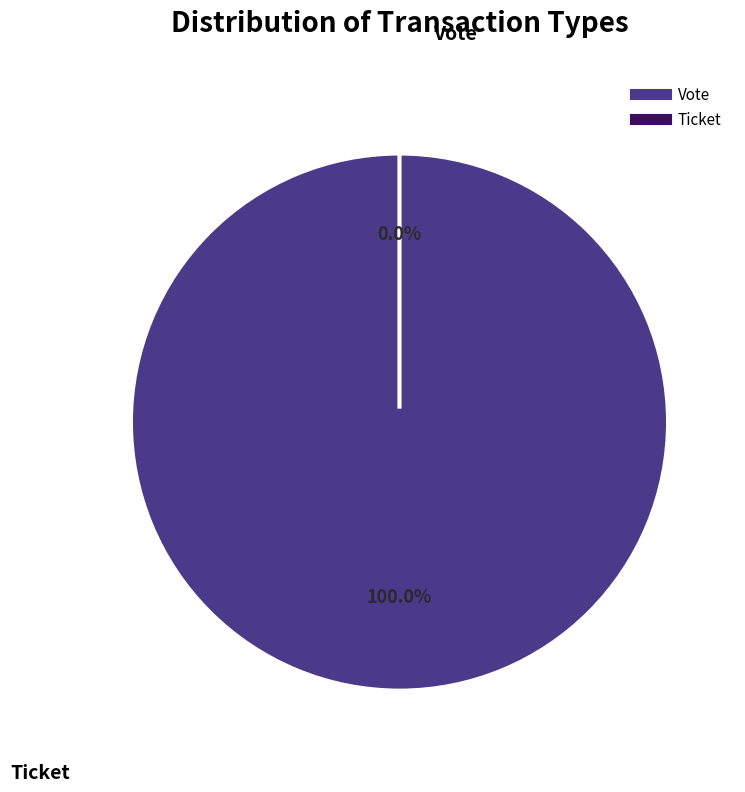

What is the total percentage of Vote and Ticket?

100.0%